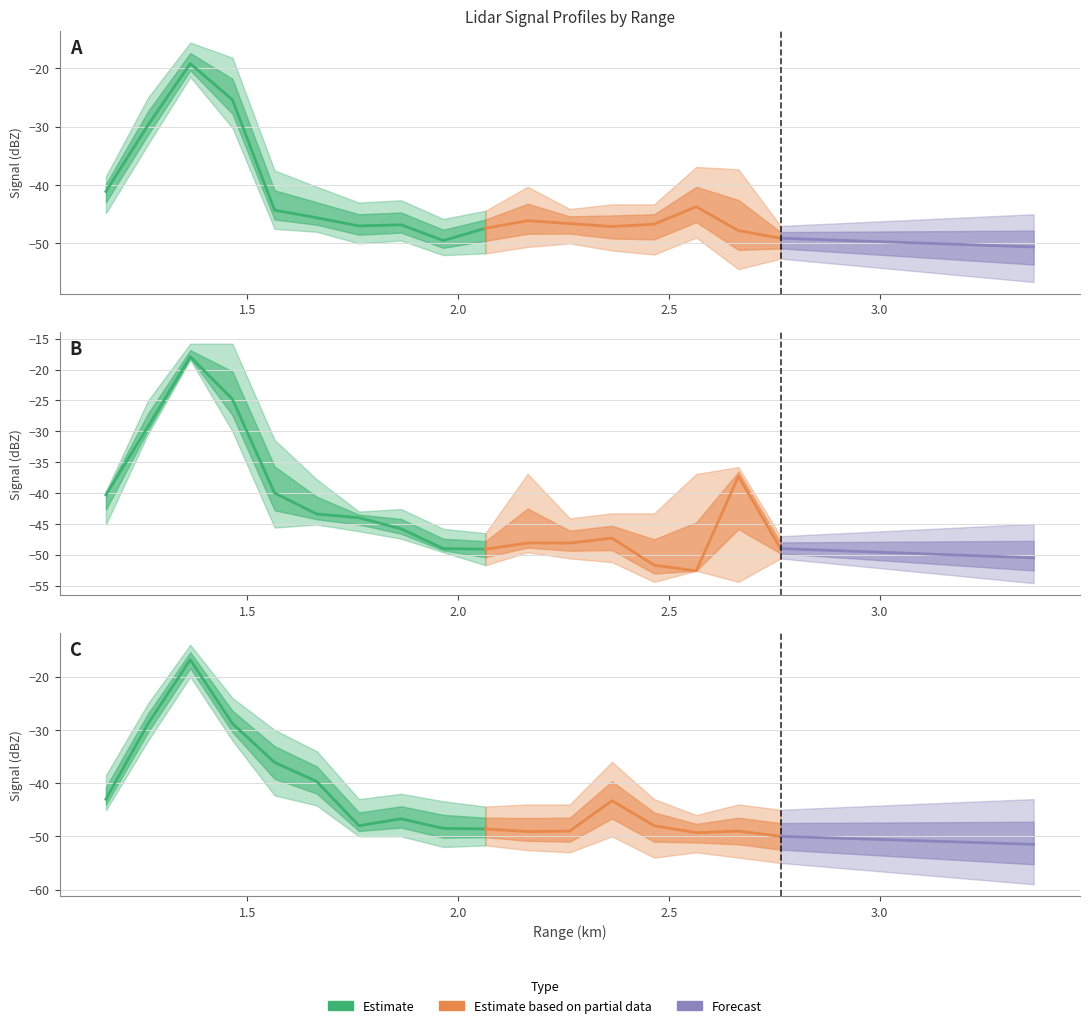

Read the mean_signal value at 1.565.

-44.3